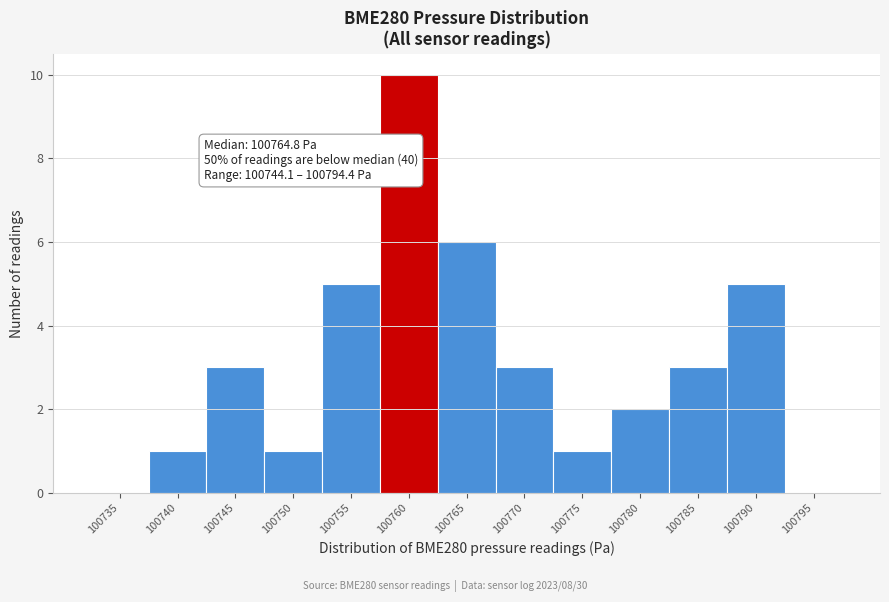

Reading left to right, transcribe all the data shown in this chart.

100735=0	100740=1	100745=3	100750=1	100755=5	100760=10	100765=6	100770=3	100775=1	100780=2	100785=3	100790=5	100795=0